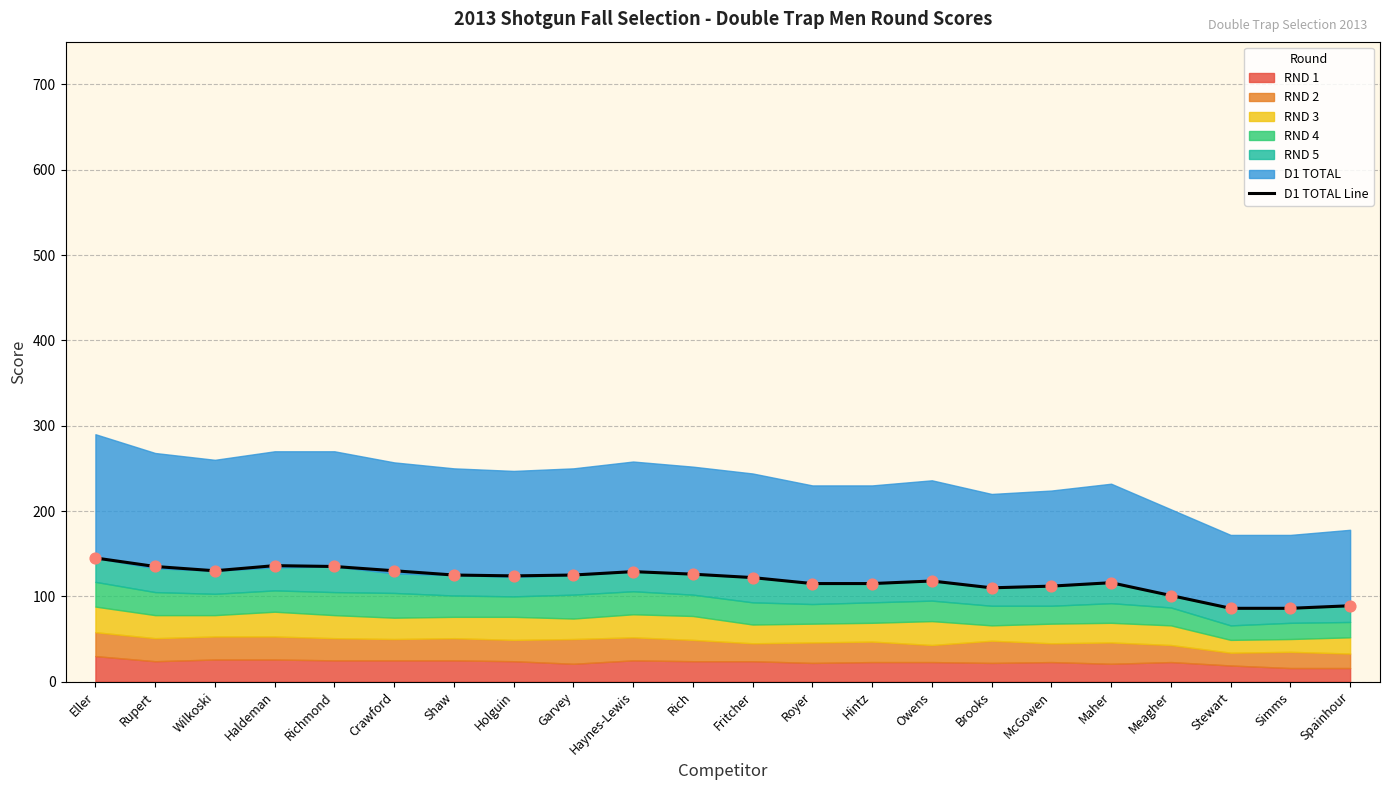

What is the change in value from Wilkoski to Shaw?

-5